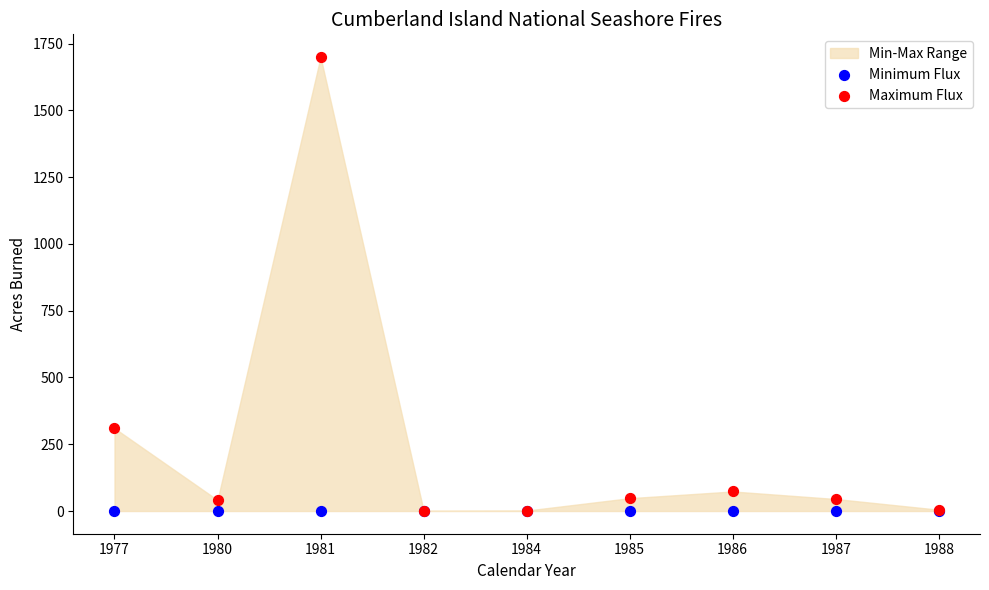

In the Maximum Flux series, what Y value is closest to 850?

310.0